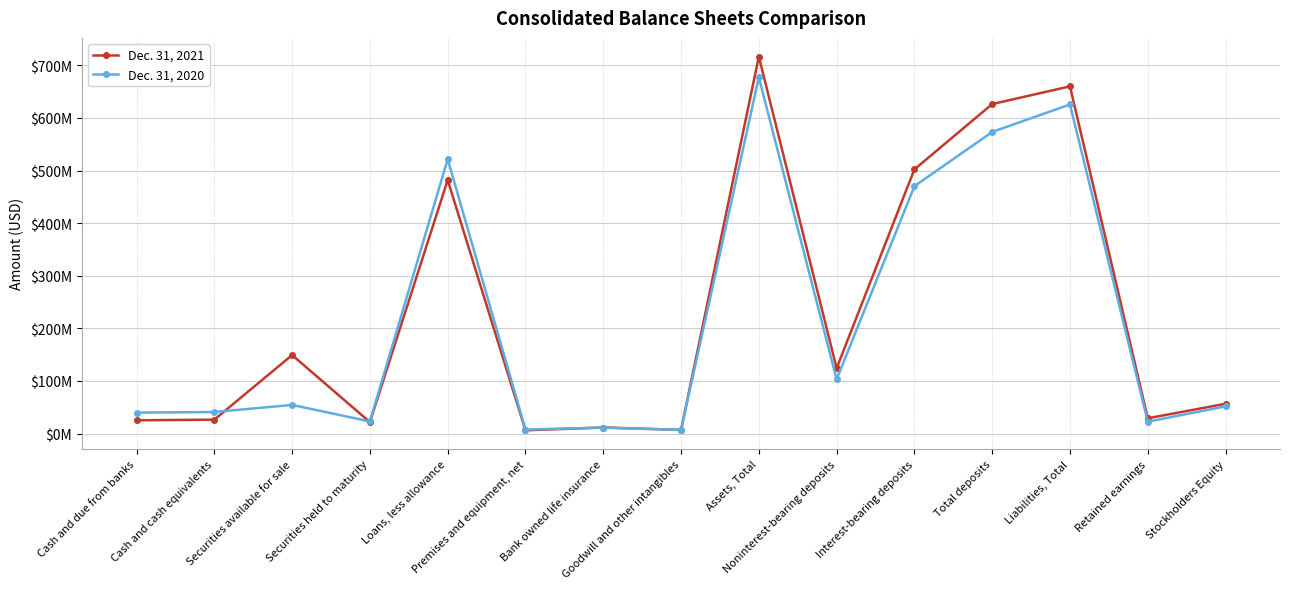

Which category has the highest value in the Dec. 31, 2020 series?

Assets, Total